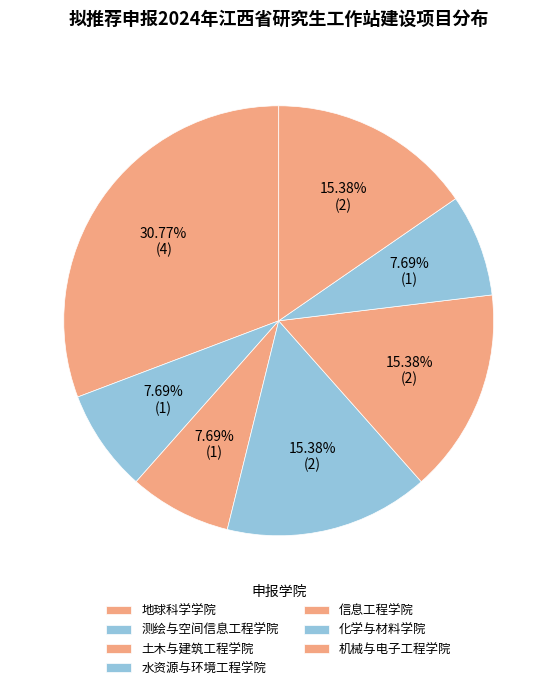

What percentage is the 测绘与空间信息工程学院 slice, to the nearest percent?

8%